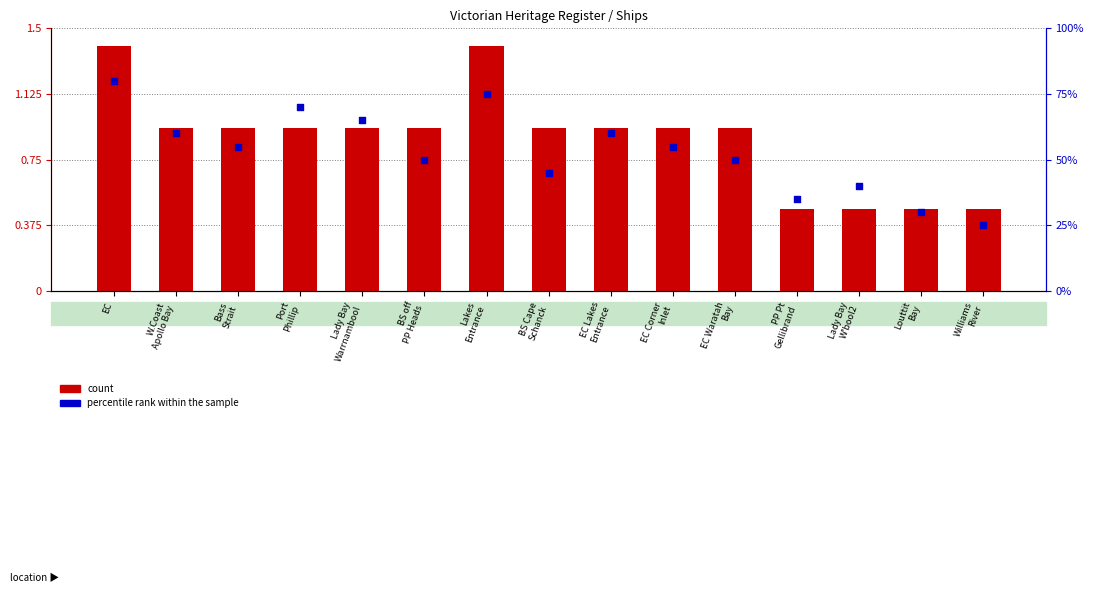

At which category is the sum across all series the highest?

EC